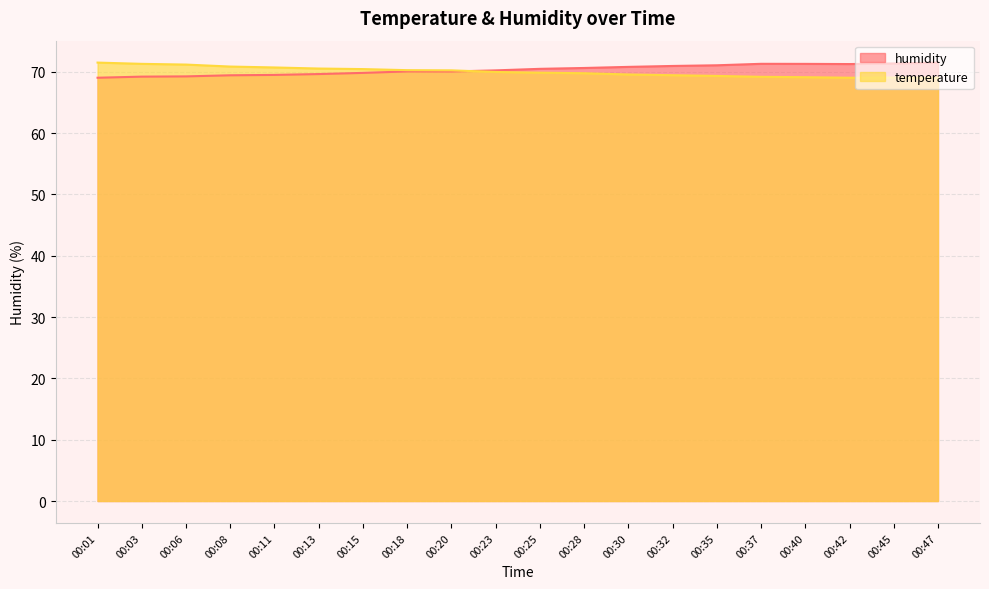

What is the lowest value of the temperature series?

69.0